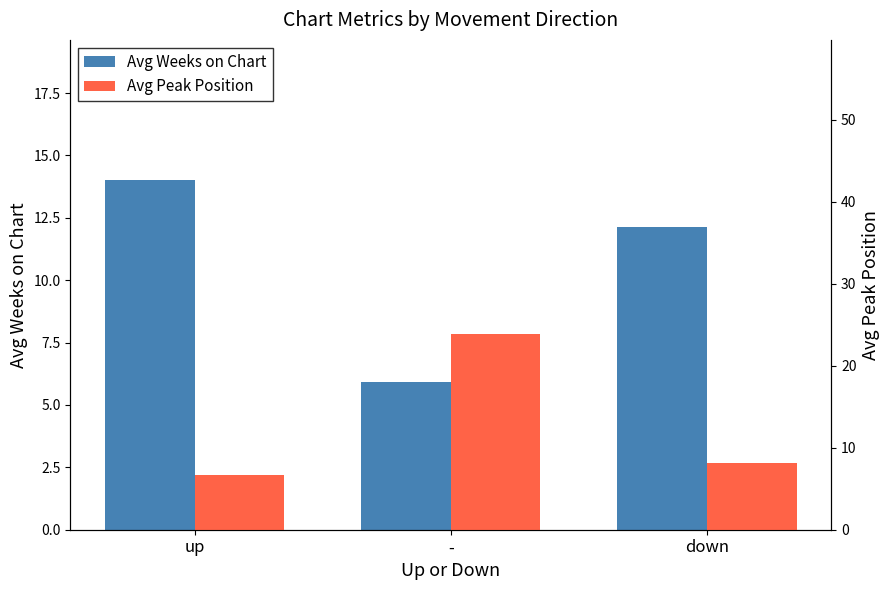

What is the value of the Avg Weeks on Chart bar at the 3rd from the left?

12.1